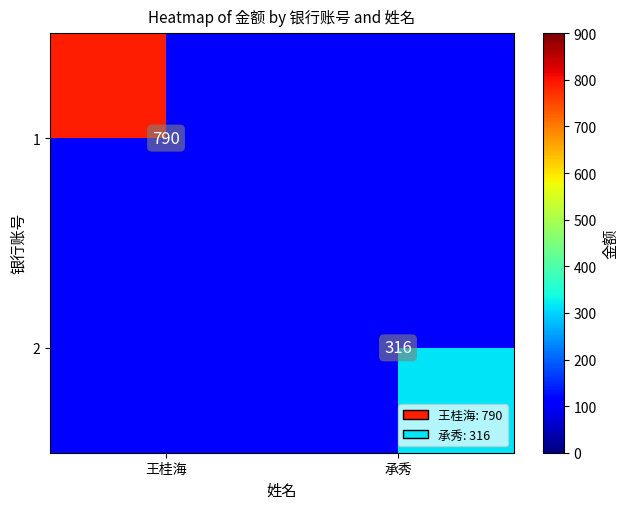

The value of 2 at 承秀 is 106. True or false?

False